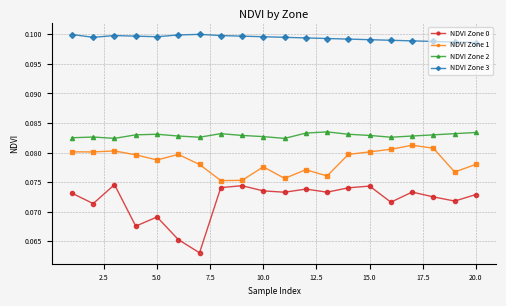

True or false: NDVI Zone 0 and NDVI Zone 3 cross at least once.

False